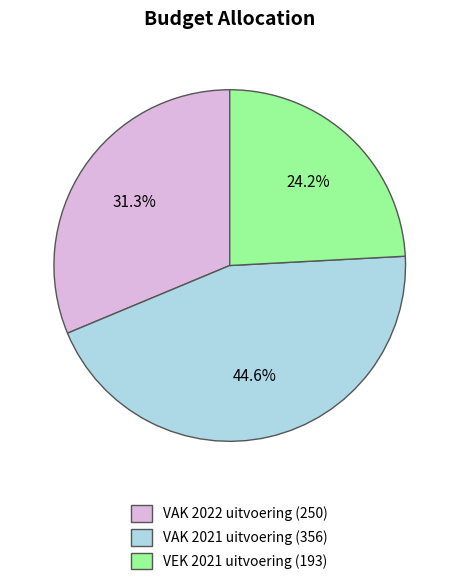

Is there any slice that represents more than half of the pie?

No